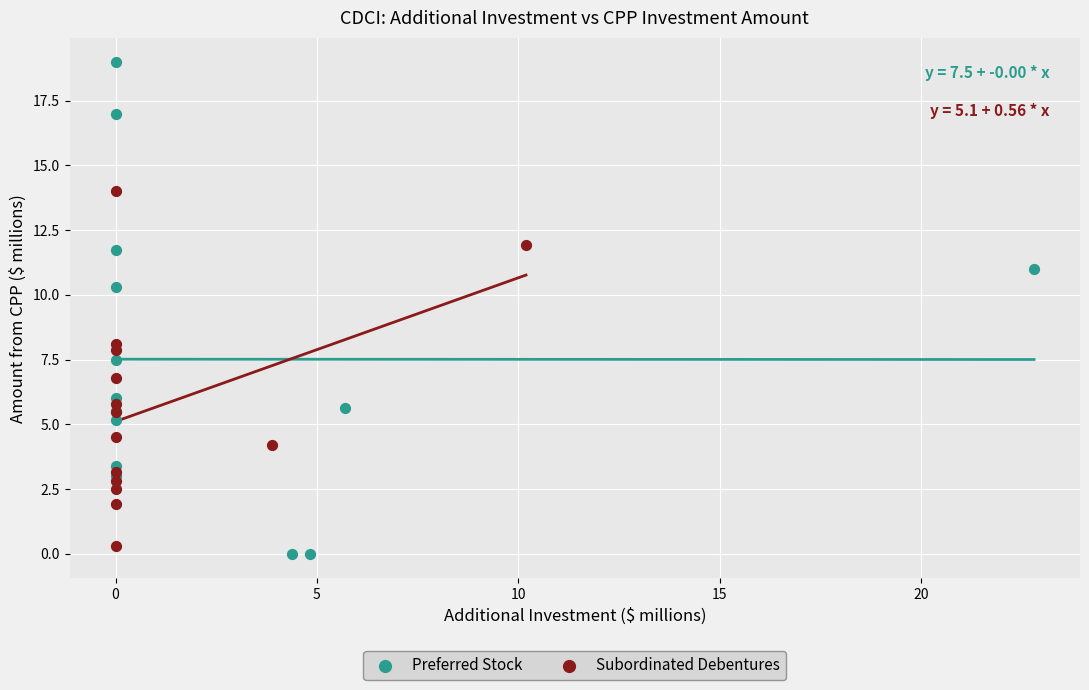

Which series has the largest Y range (max minus min)?

Preferred Stock